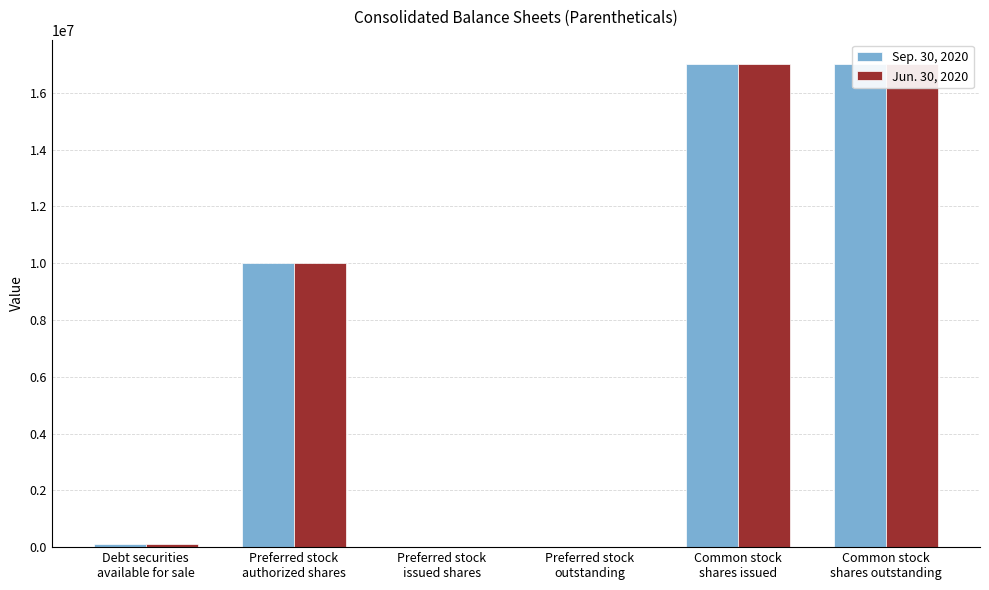

Which label corresponds to the largest value in the chart?

Common stock
shares issued